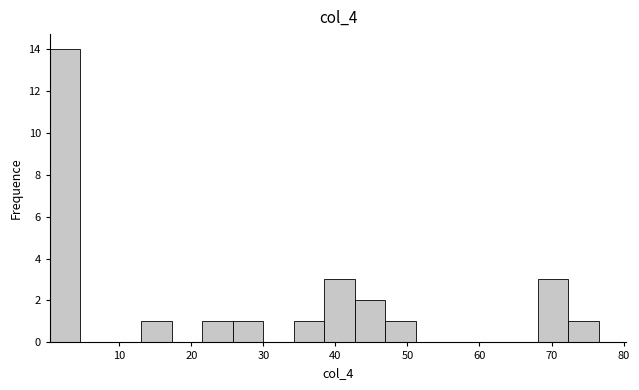

Over which range of the x-axis is the bar tallest?

0 to 5